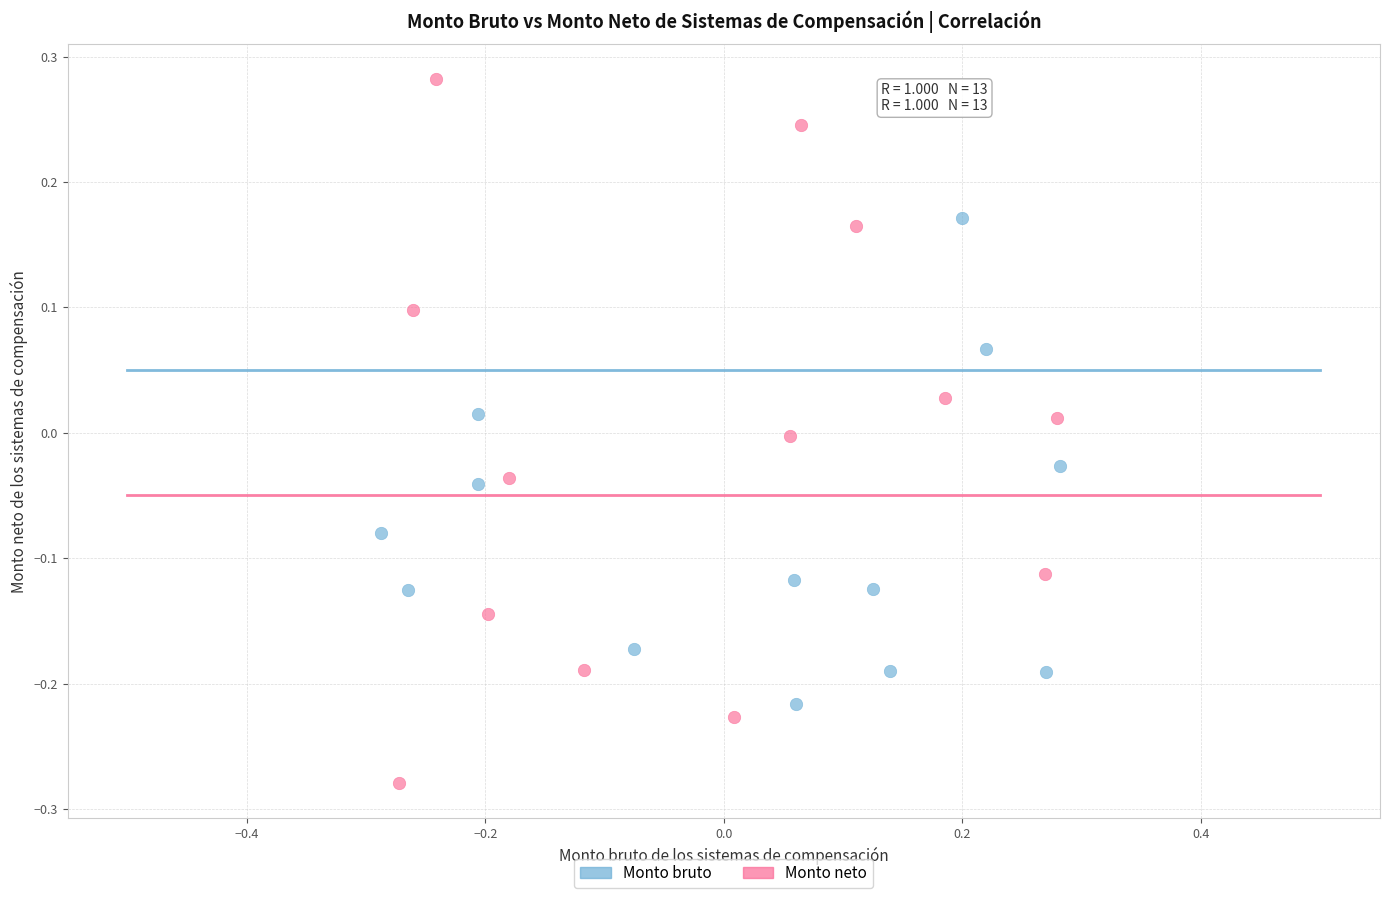

Which series contains the highest Y value?

Monto neto